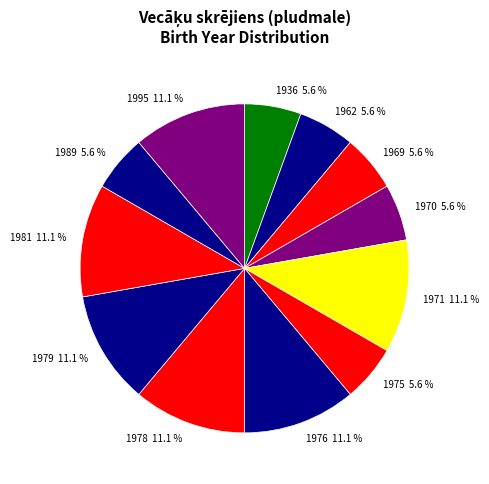

How many segments does this pie chart have?

12